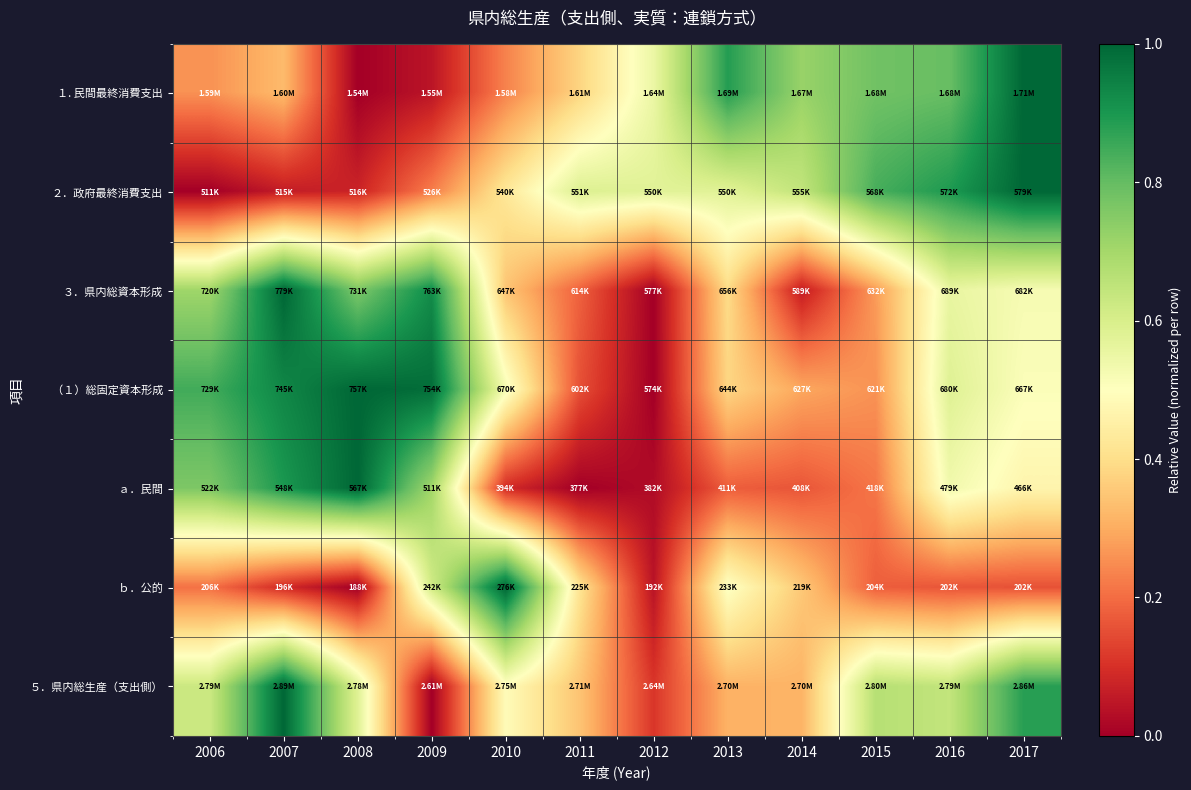

How many data points does each series have?

12